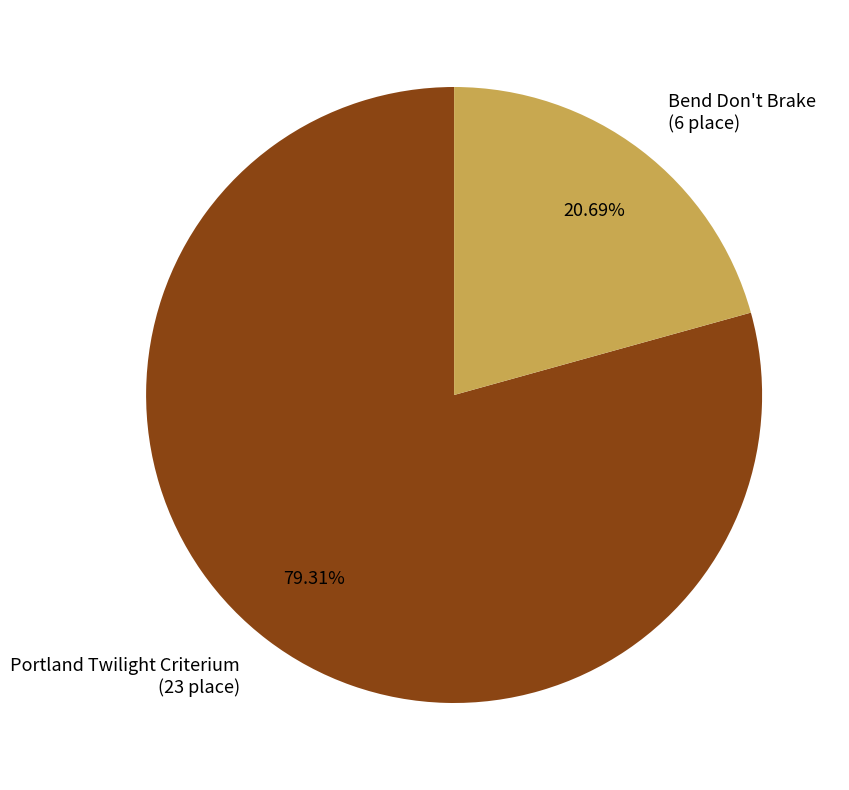

Which category accounts for the majority?

Portland Twilight Criterium